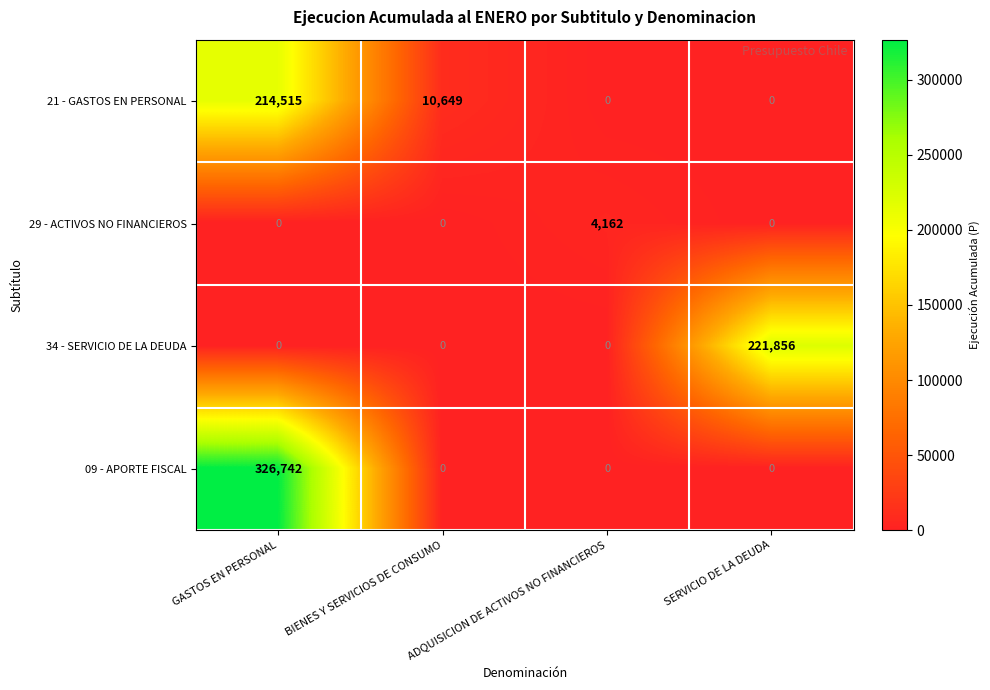

What is the difference between the highest and lowest values at SERVICIO DE LA DEUDA?

221856